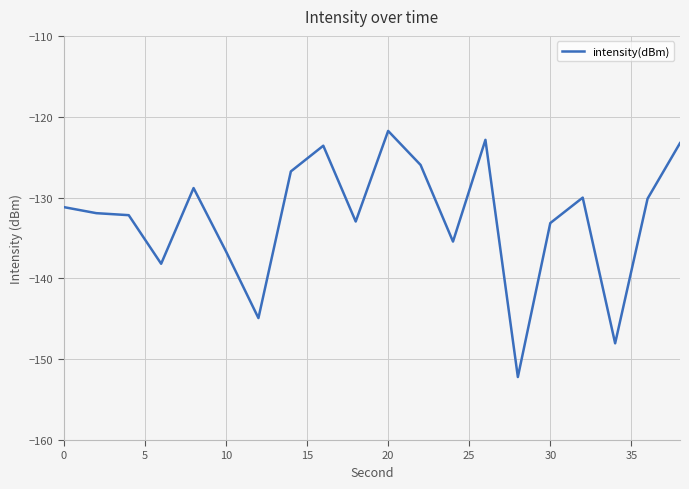

What is the maximum value shown in the chart?

-121.8